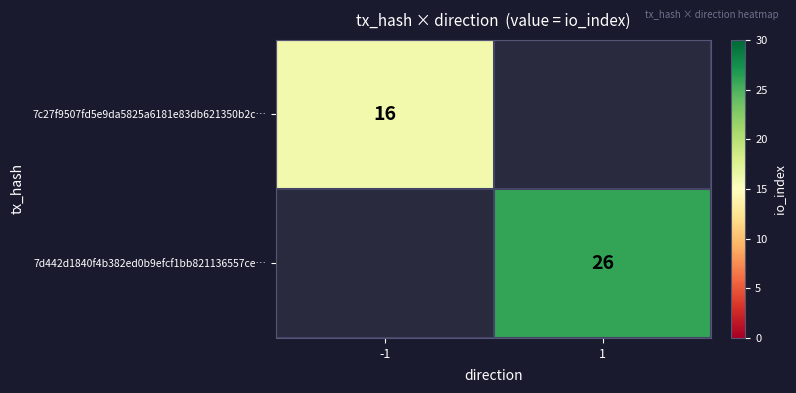

Which has a higher value, -1 or 1?

1